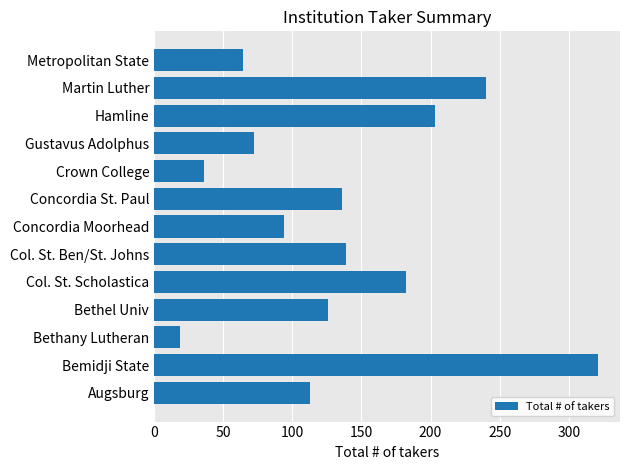

How many bars are there in total?

13